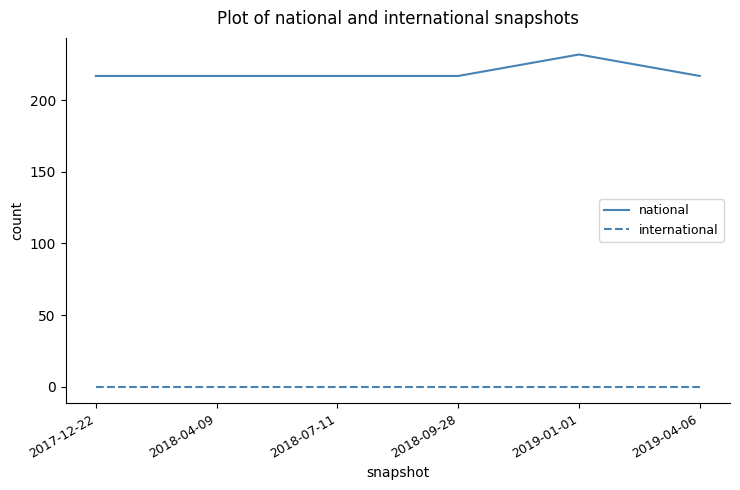

What is the spread (max minus min) of values at 2018-07-11?

217